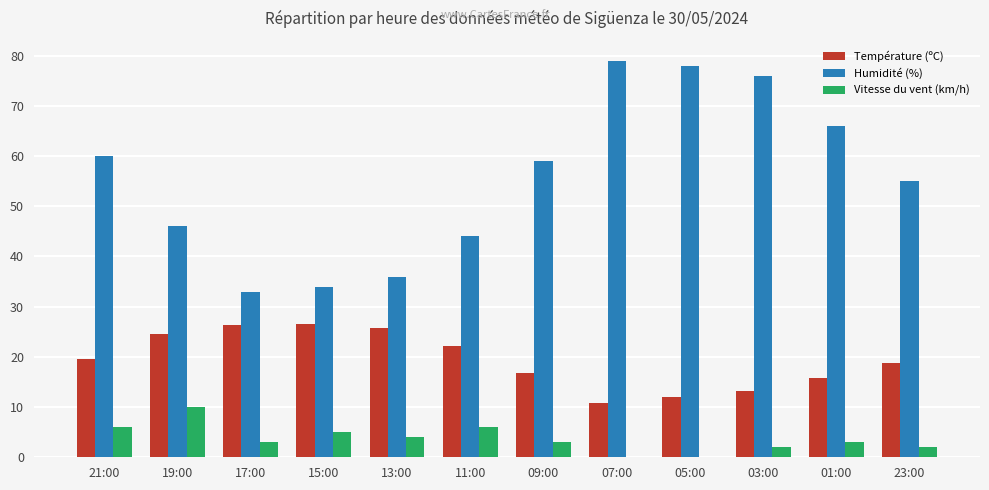

What is the highest value of the Humidité (%) series?

79.0